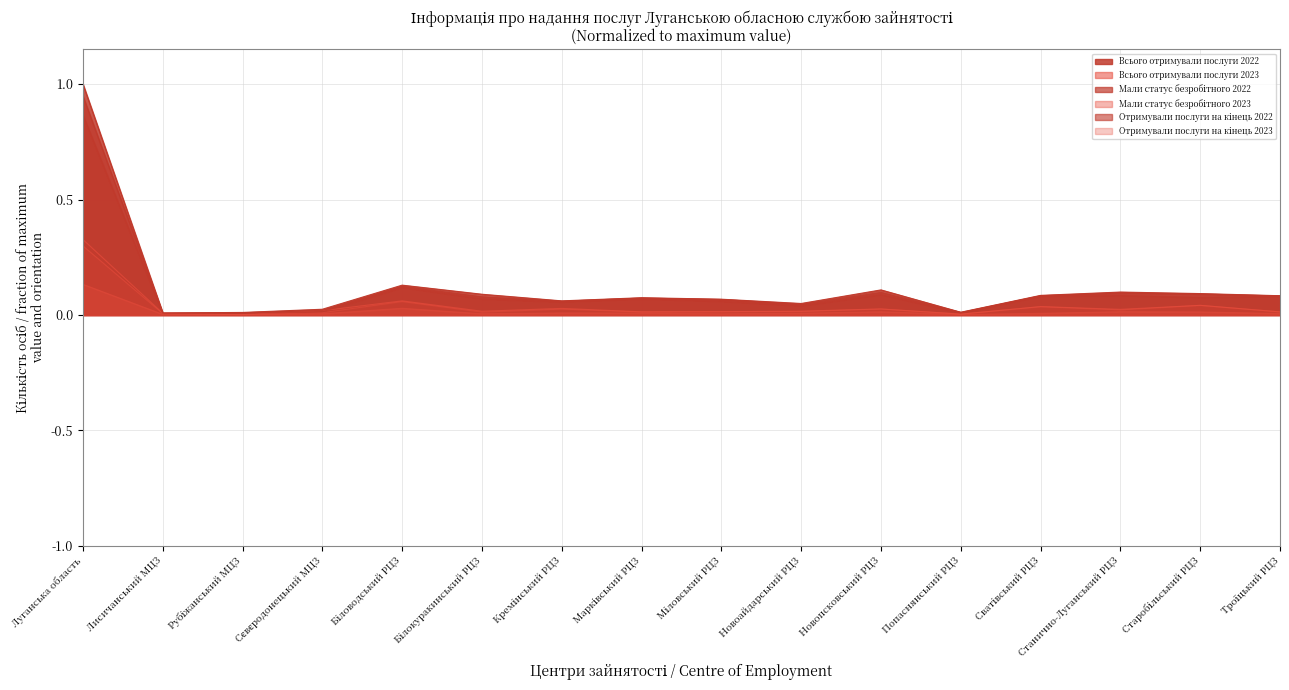

Which label corresponds to the largest value in the chart?

Луганська область